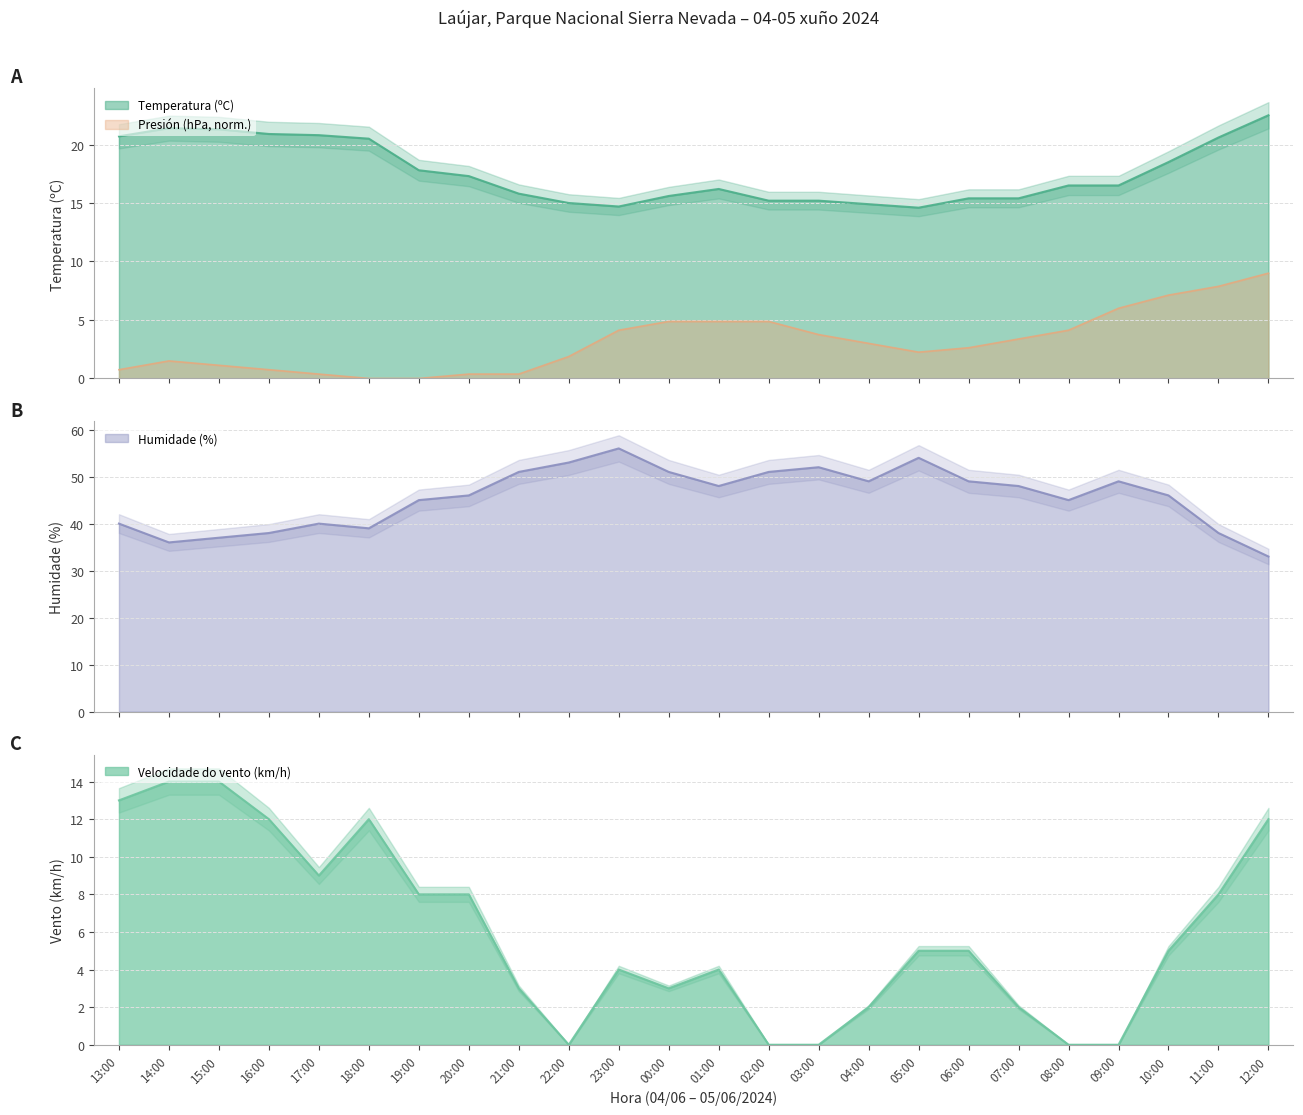

What is the label of the 17th point from the left?

05:00